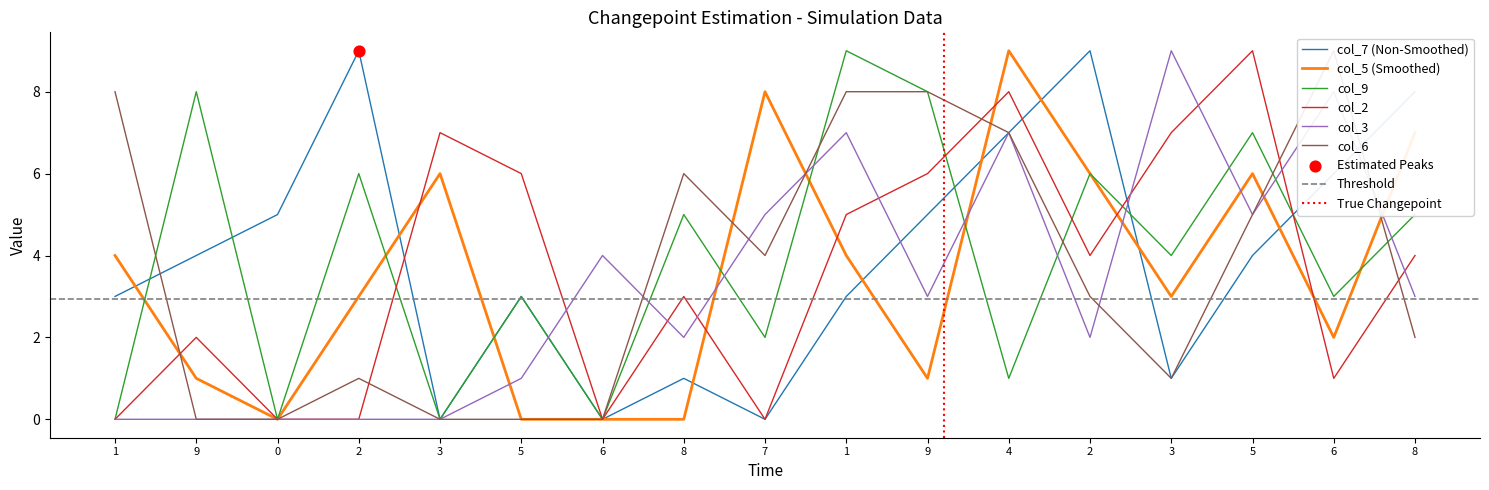

Which series contains the lowest Y value?

col_7